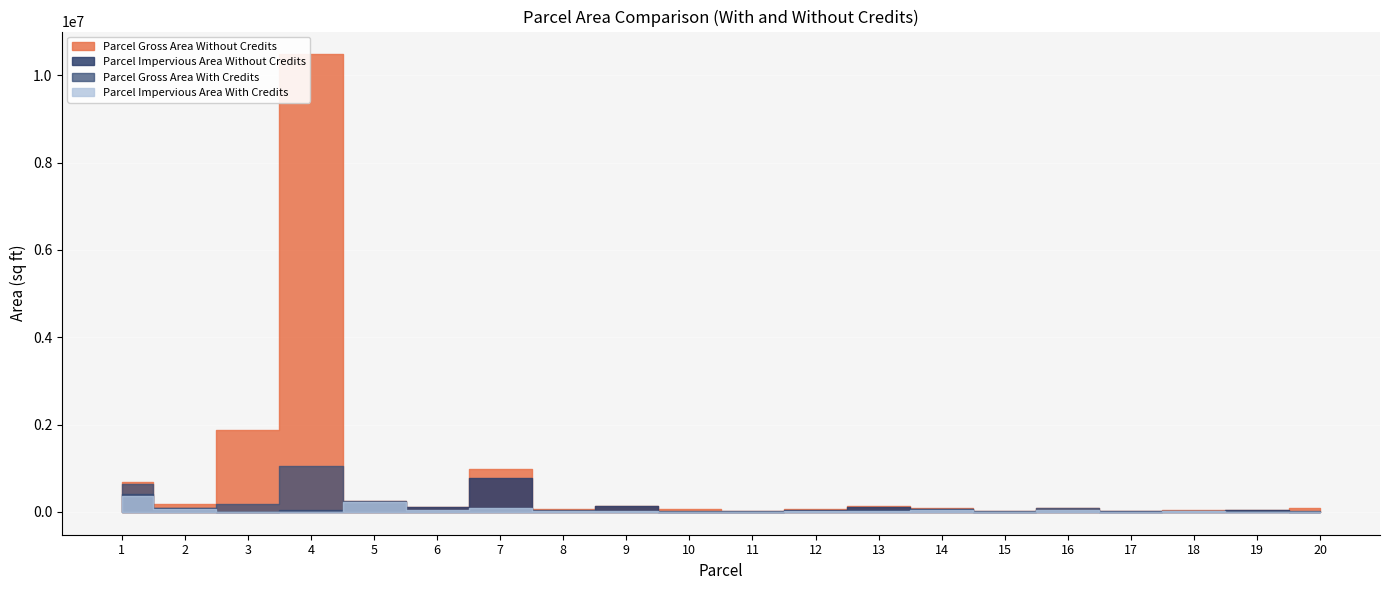

List the series in order of their peak value, lowest first.

Parcel Impervious Area With Credits, Parcel Impervious Area Without Credits, Parcel Gross Area With Credits, Parcel Gross Area Without Credits